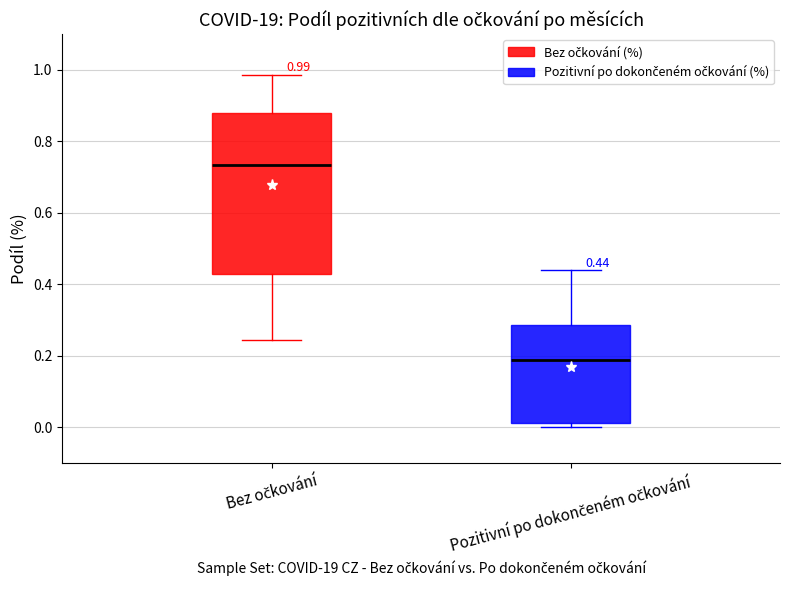

Which box has the highest median line?

Bez očkování